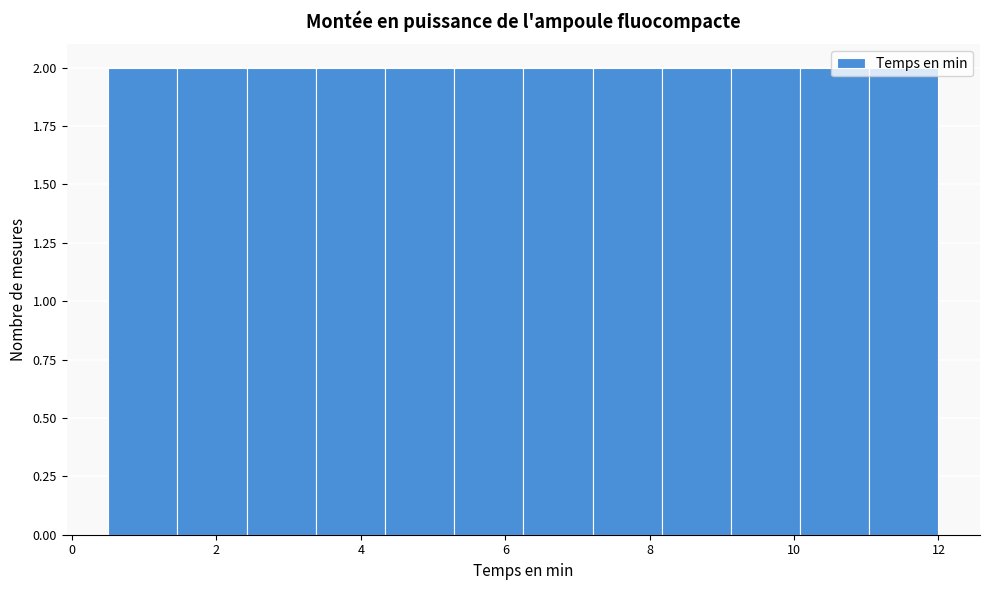

Reading left to right, list every bar in this chart as the range it spans on the x-axis followed by its height. Neither the bar edges nor the heights are printed on the chart, so give them approximately, as read against the axes.

0.6 to 1.4: 2
1.4 to 2.4: 2
2.4 to 3.4: 2
3.4 to 4.4: 2
4.4 to 5.2: 2
5.2 to 6.2: 2
6.2 to 7.2: 2
7.2 to 8.2: 2
8.2 to 9.2: 2
9.2 to 10.0: 2
10.0 to 11.0: 2
11.0 to 12.0: 2